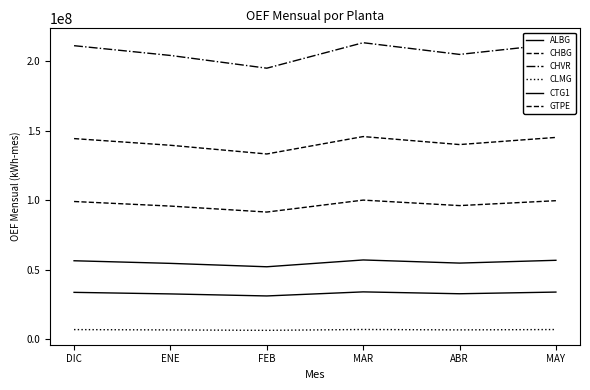

What is the label of the 5th point from the left?

ABR